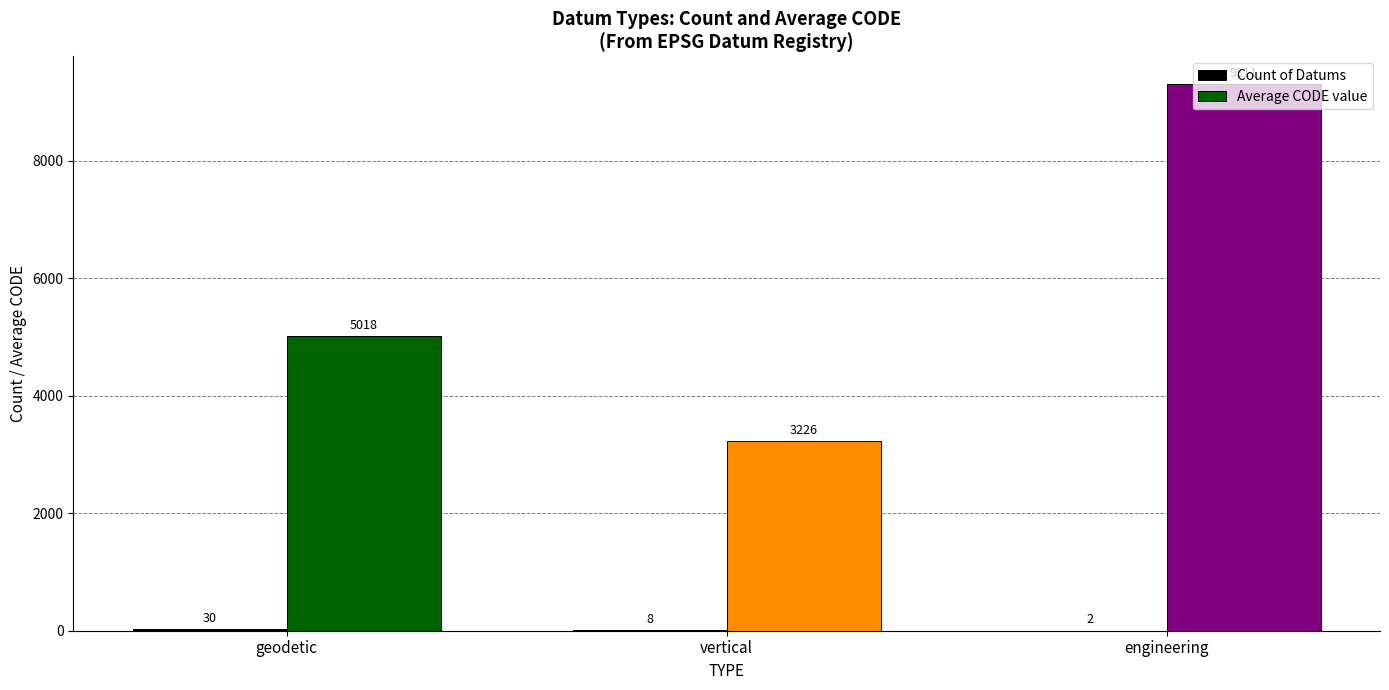

How many distinct data groups are displayed?

2